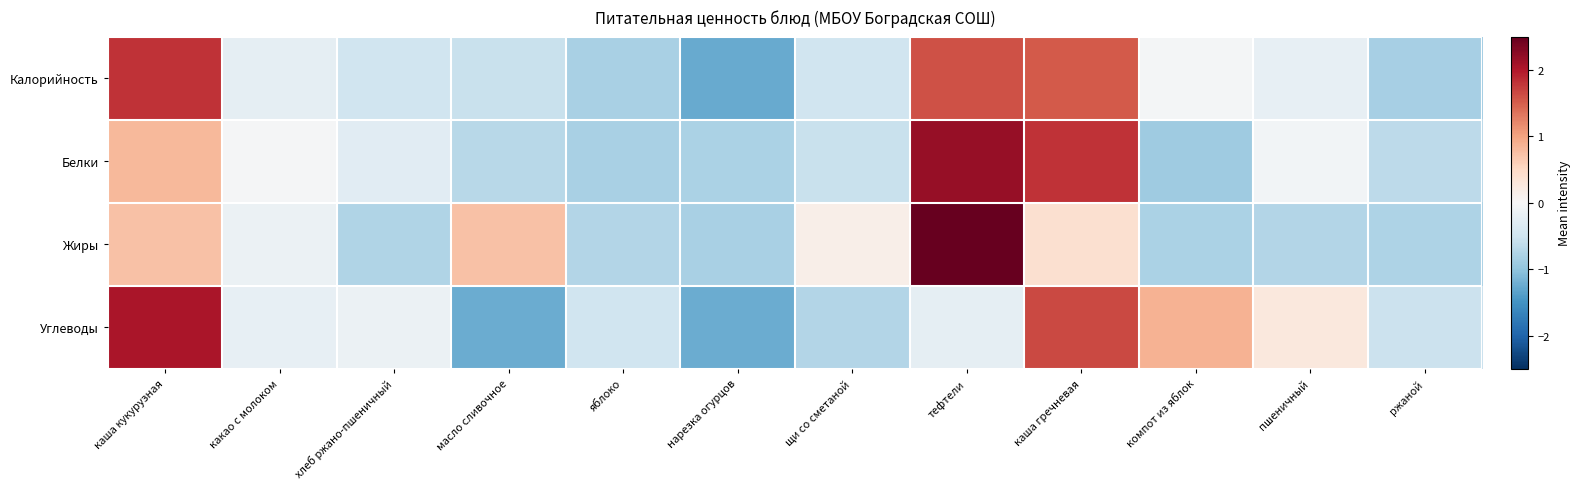

Which series has the widest spread of values?

Жиры